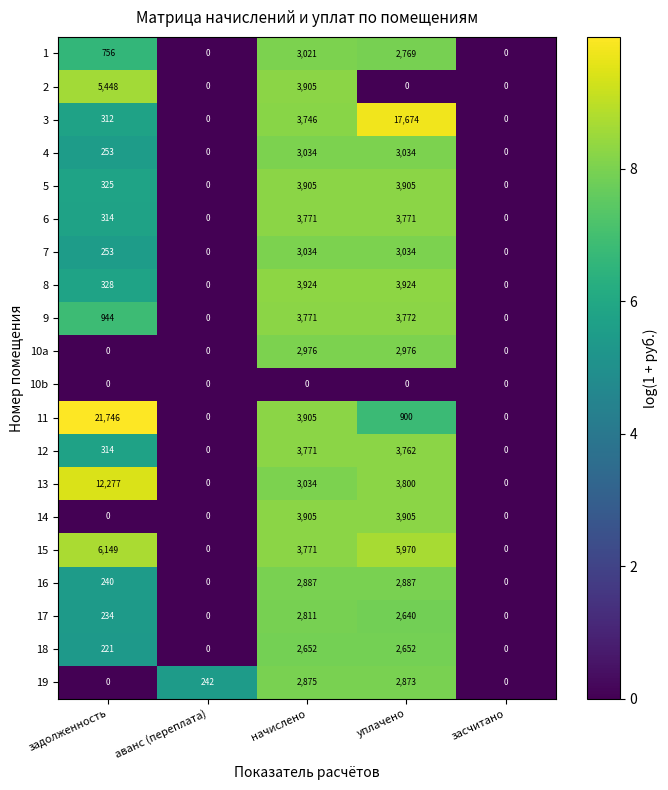

What is the difference between the highest and lowest values at задолженность?

21746